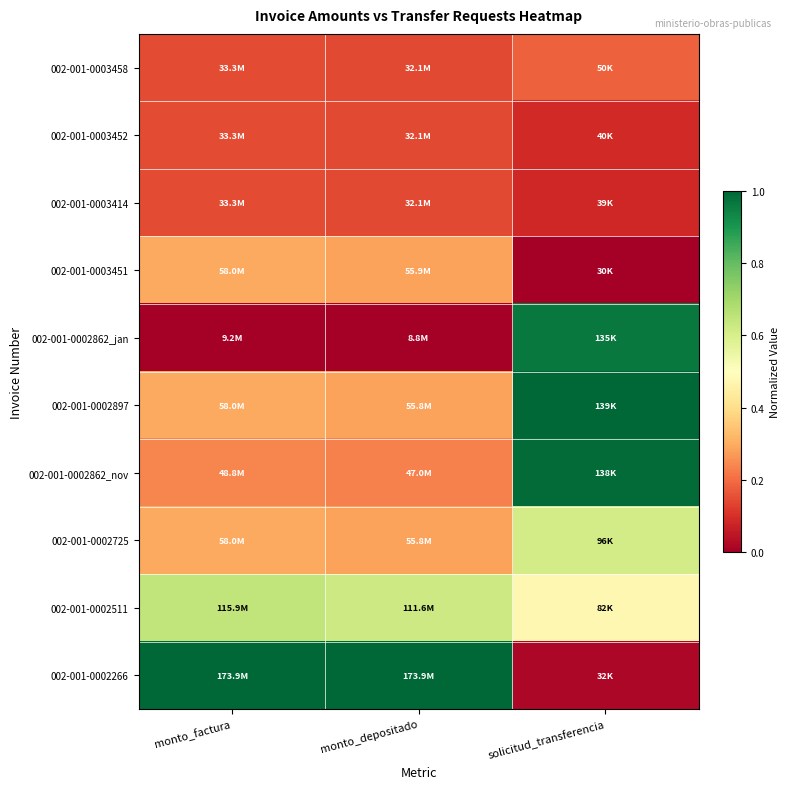

Which series has the widest spread of values?

002-001-0002266